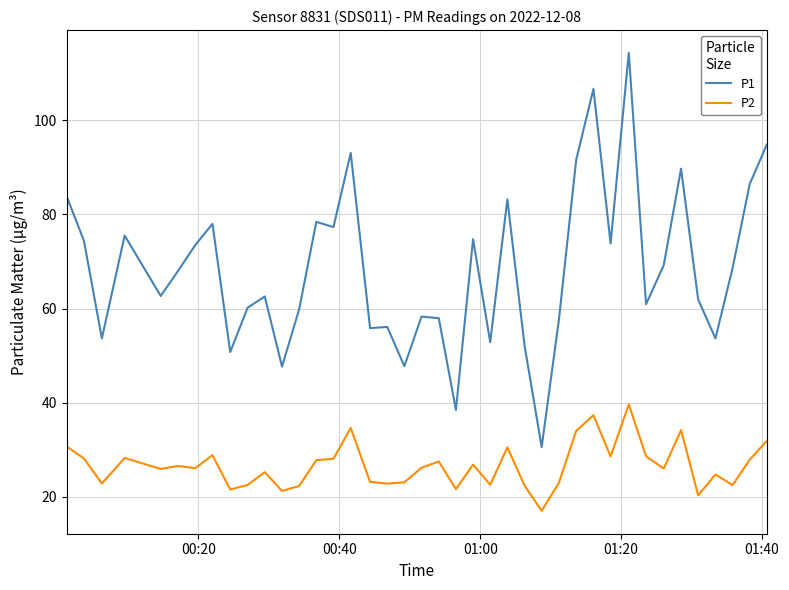

True or false: P1 and P2 cross at least once.

False